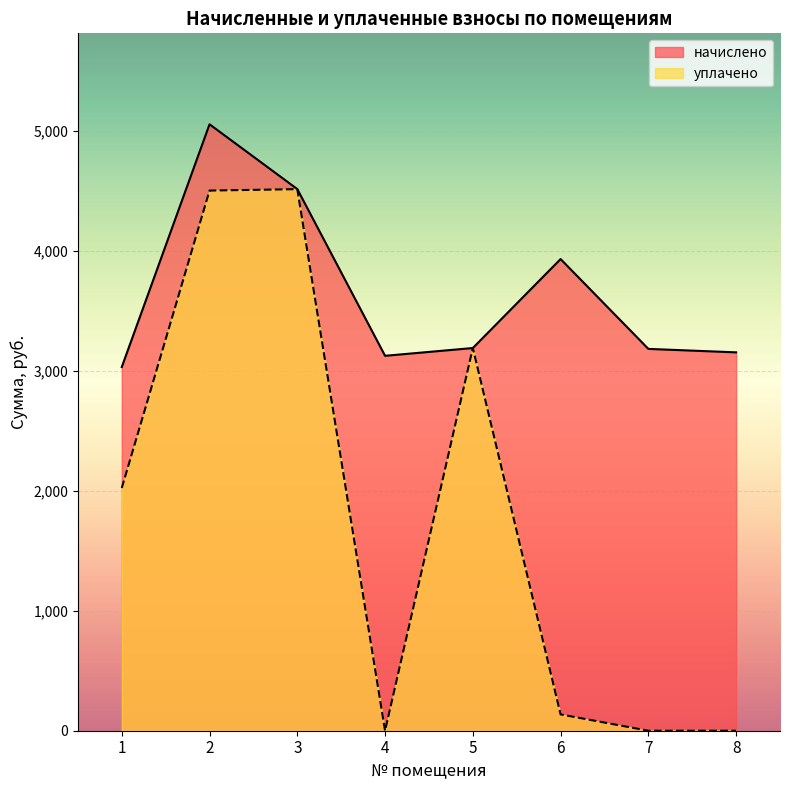

Which category has the highest value across all series?

2